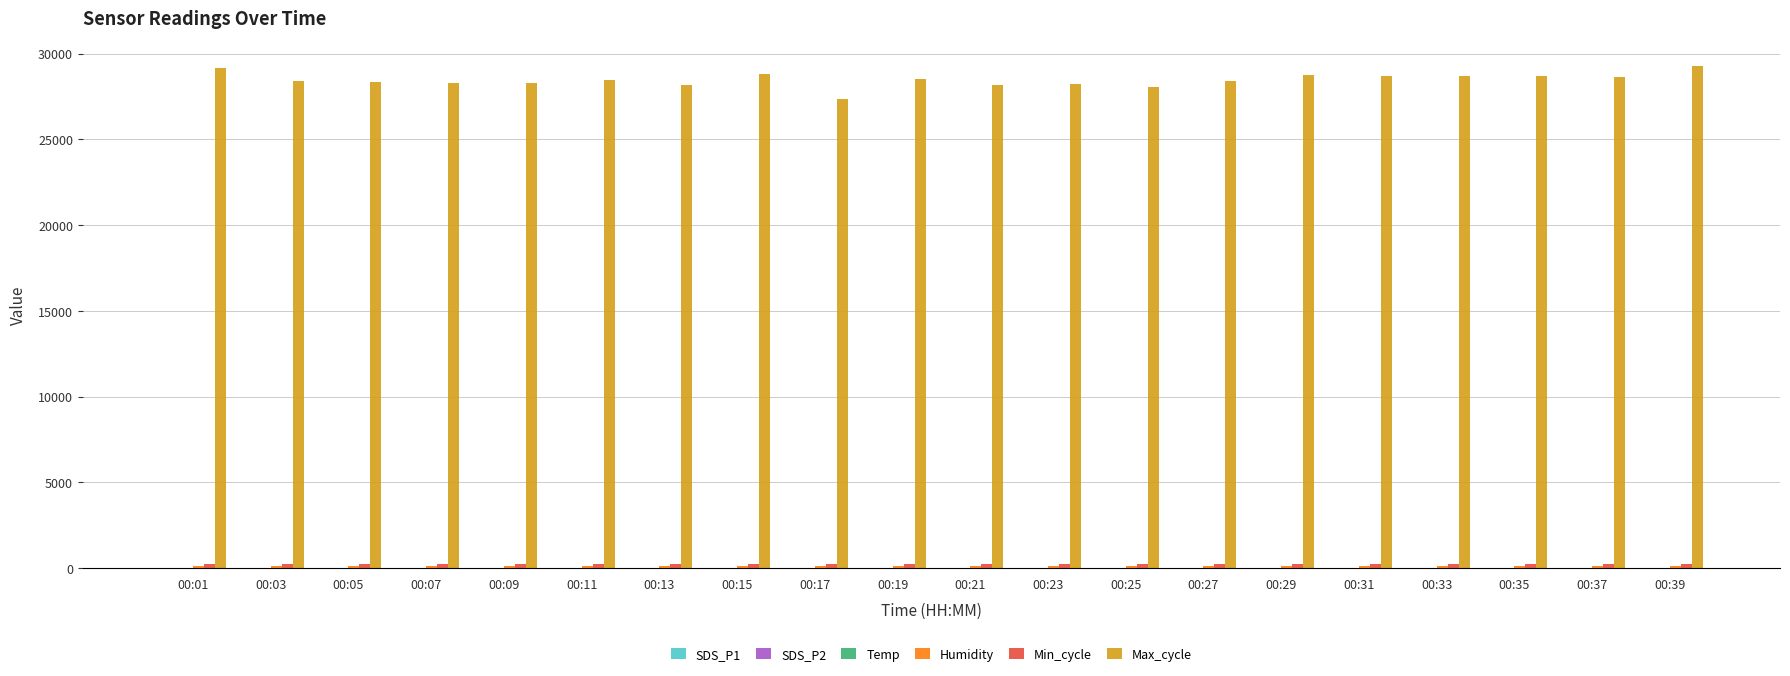

Which series has the widest spread of values?

Max_cycle